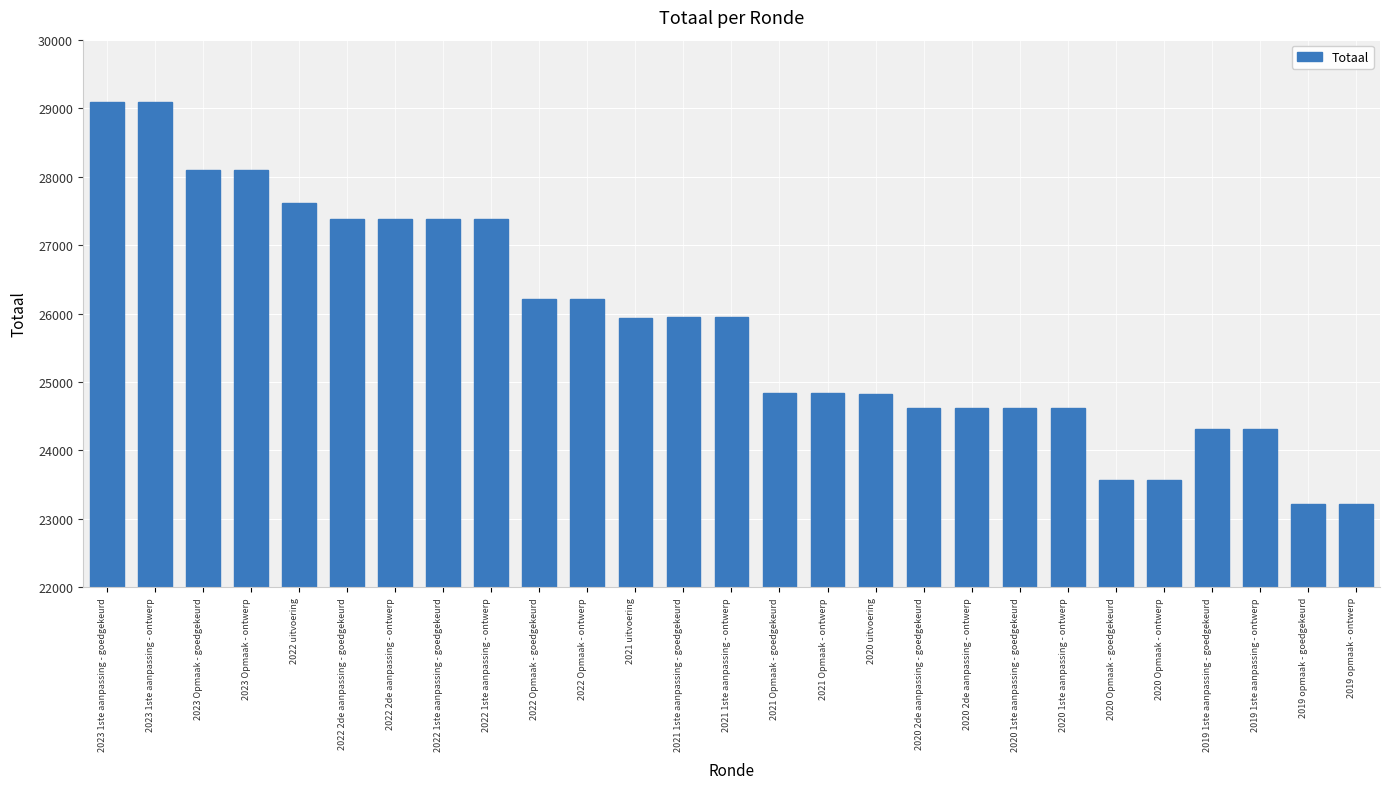

Does the chart contain any negative values?

No